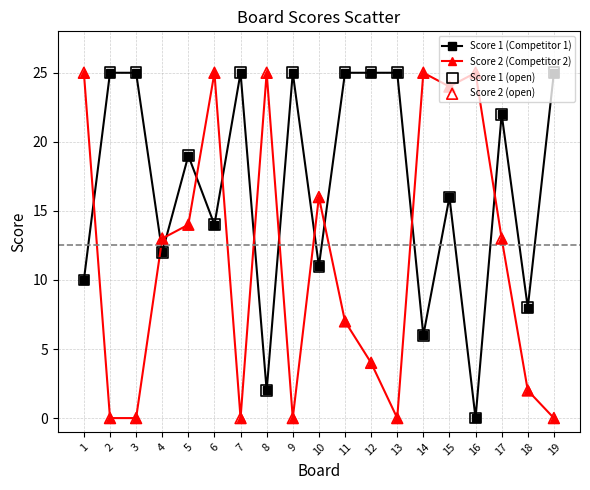

Between 6 and 11, which series saw the biggest shift?

Score 2 (Competitor 2)